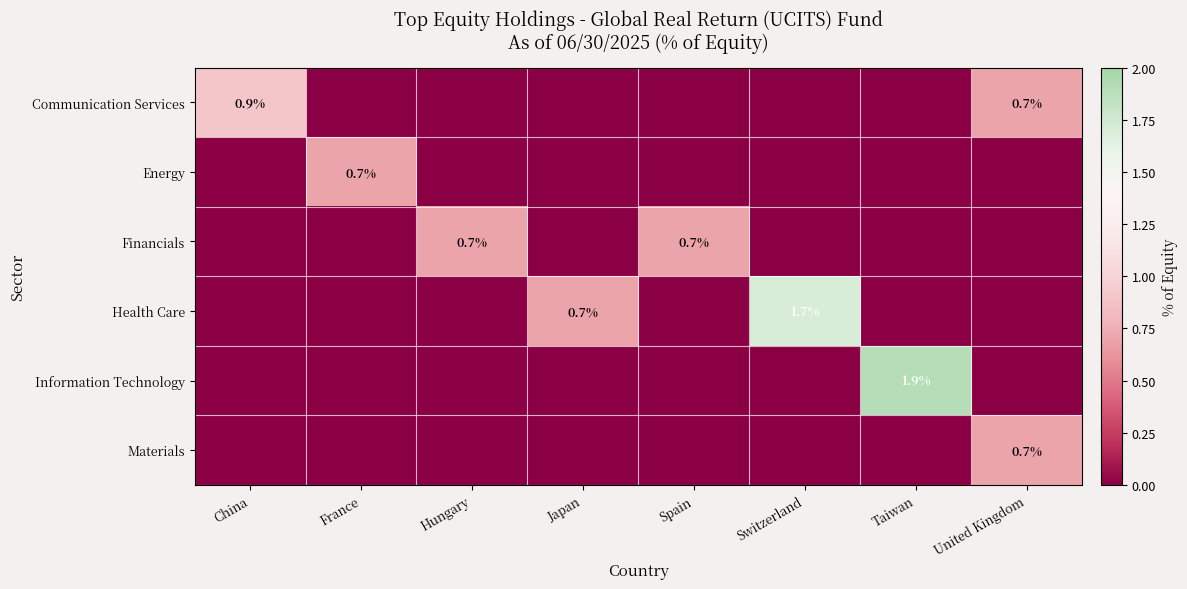

True or false: Financials has a value of 1.2 at Hungary.

False